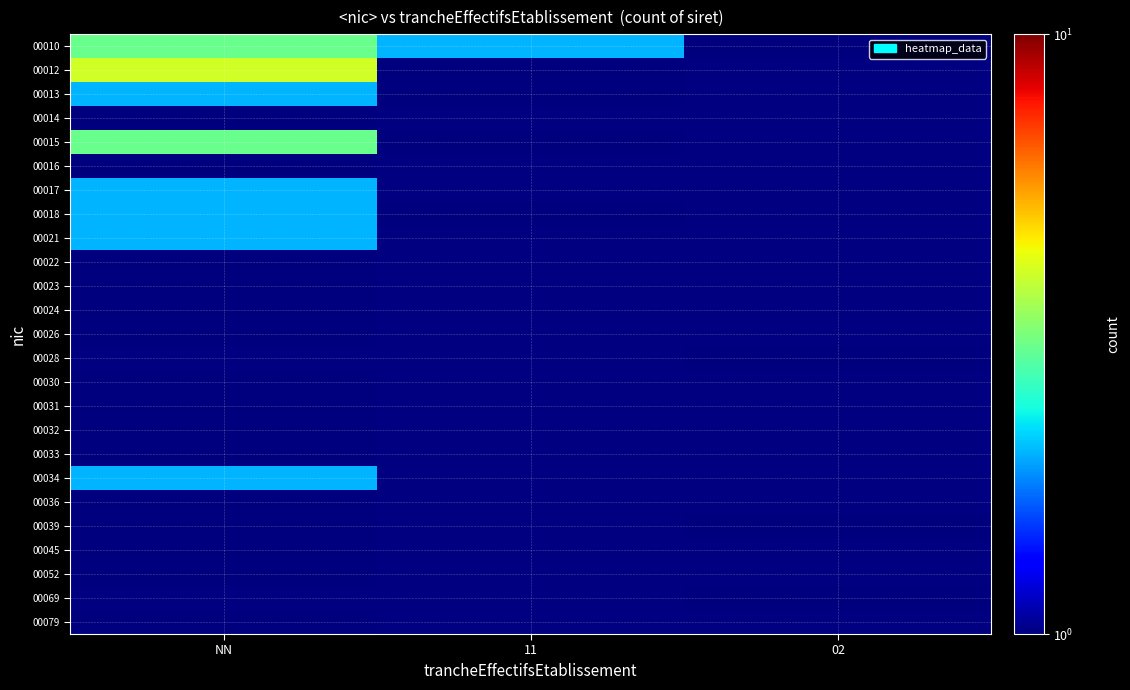

Which series changed the most between 11 and 02?

00010